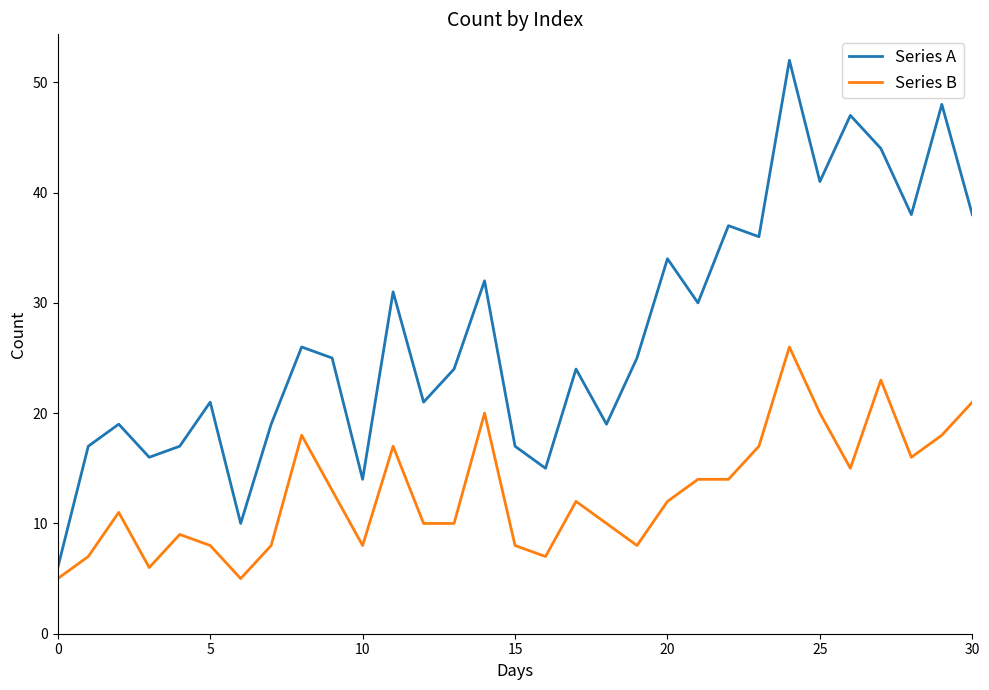

Reading right to left, list all the values displayed in this chart.

Series A: 38	48	38	44	47	41	52	36	37	30	34	25	19	24	15	17	32	24	21	31	14	25	26	19	10	21	17	16	19	17	6
Series B: 21	18	16	23	15	20	26	17	14	14	12	8	10	12	7	8	20	10	10	17	8	13	18	8	5	8	9	6	11	7	5